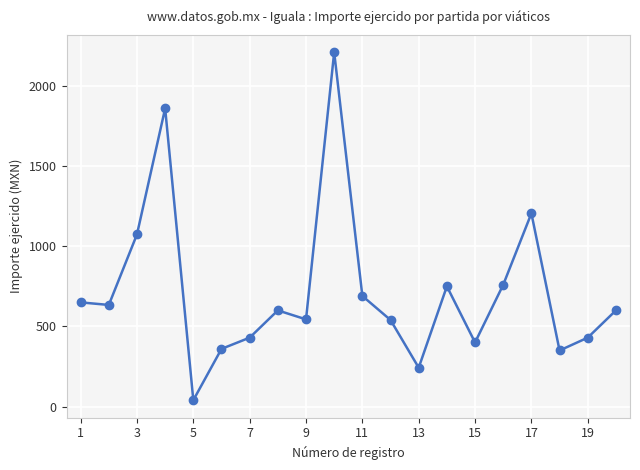

What is the difference between the second highest and minimum values?

1820.0